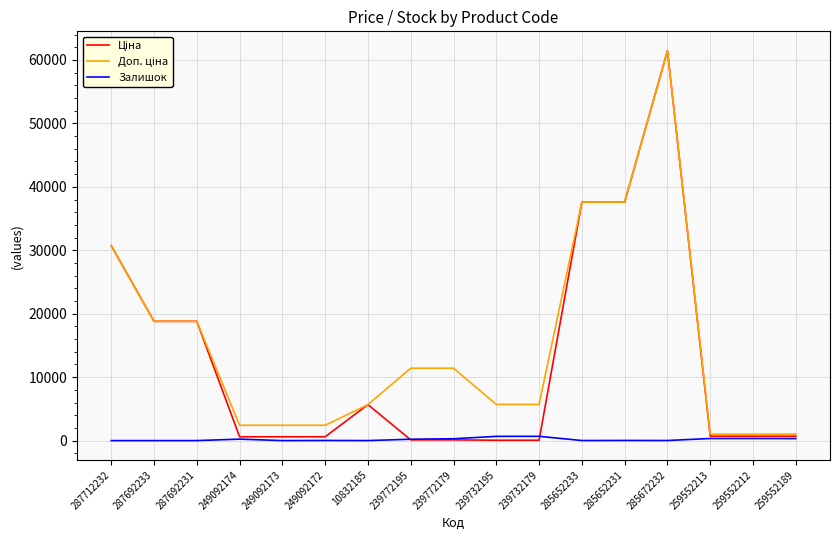

True or false: Залишок has a value of 22.0 at 285652231.

True